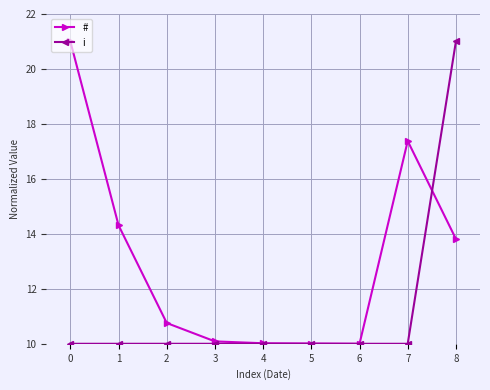

What is the value of the # point at the 5th from the left?

10.0